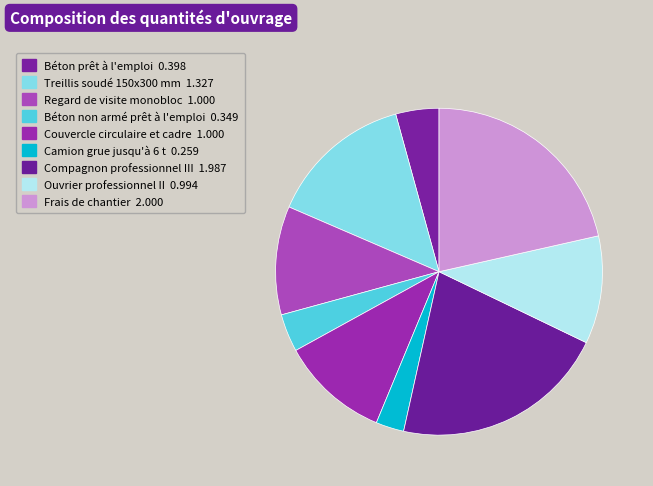

Is there any slice that represents more than half of the pie?

No